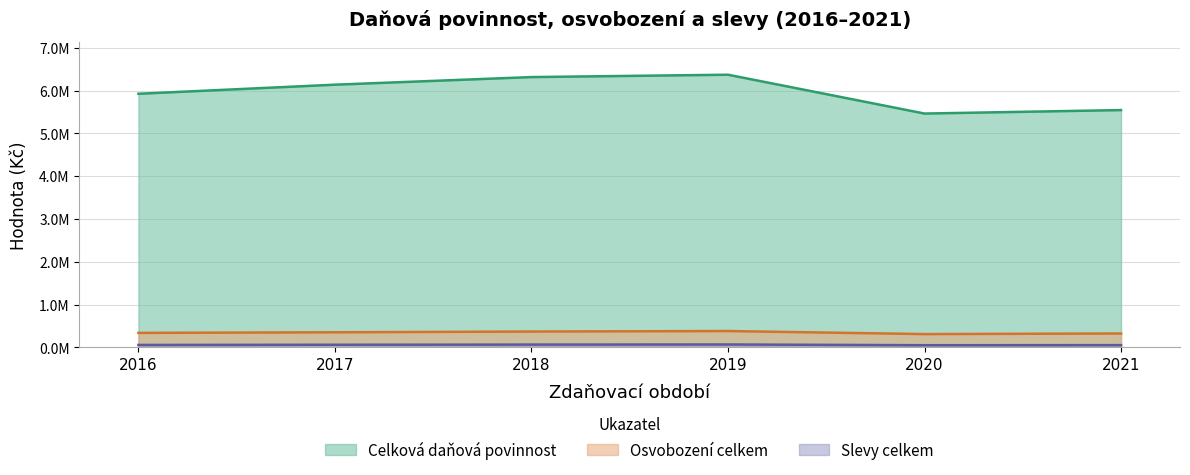

The Osvobození celkem series shows 383116.1 at 2019. True or false?

True